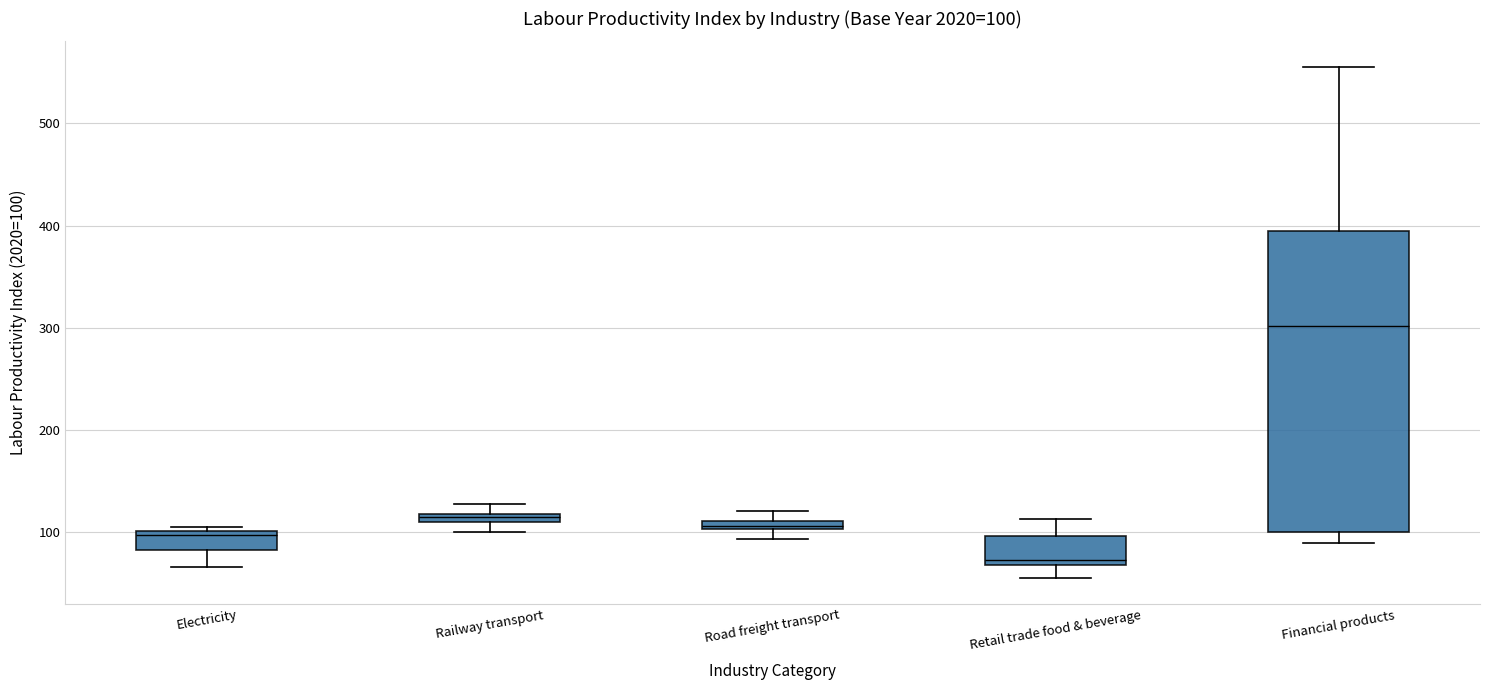

Which box has the lowest median line?

Retail trade food & beverage